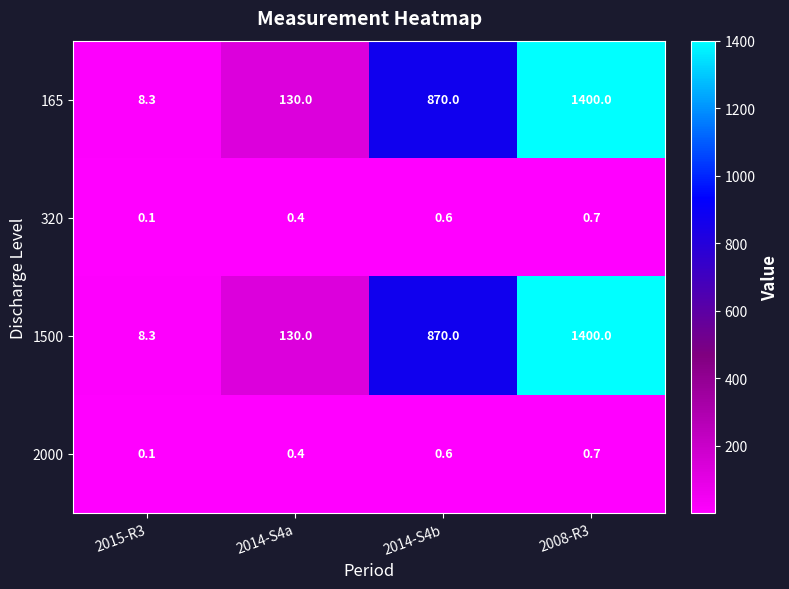

True or false: 320 has a value of 0.4 at 2014-S4a.

True